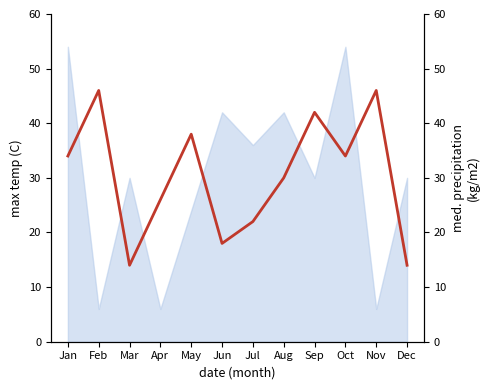

Reading left to right, transcribe all the data shown in this chart.

Jan=34	Feb=46	Mar=14	Apr=26	May=38	Jun=18	Jul=22	Aug=30	Sep=42	Oct=34	Nov=46	Dec=14